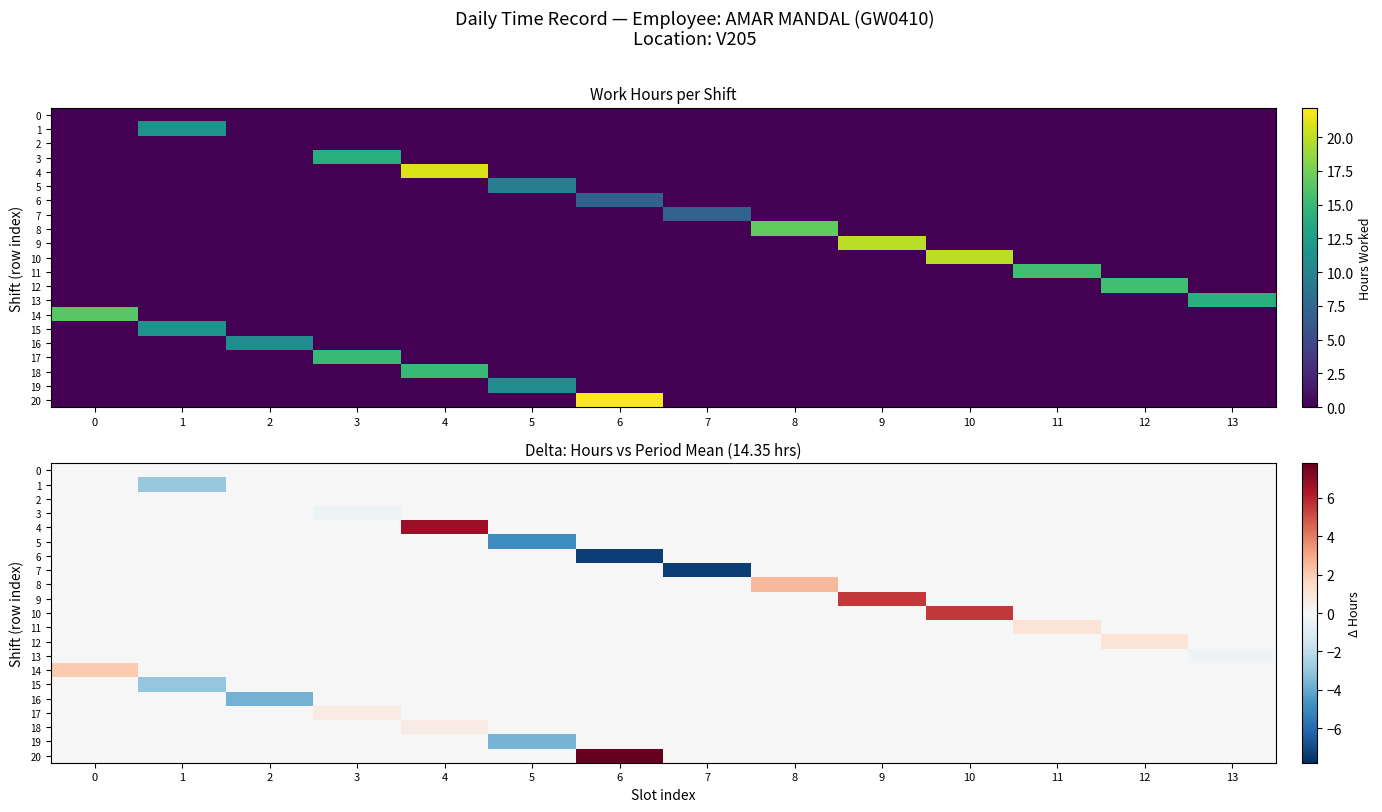

The value of 3 at 12 is 0.0. True or false?

True